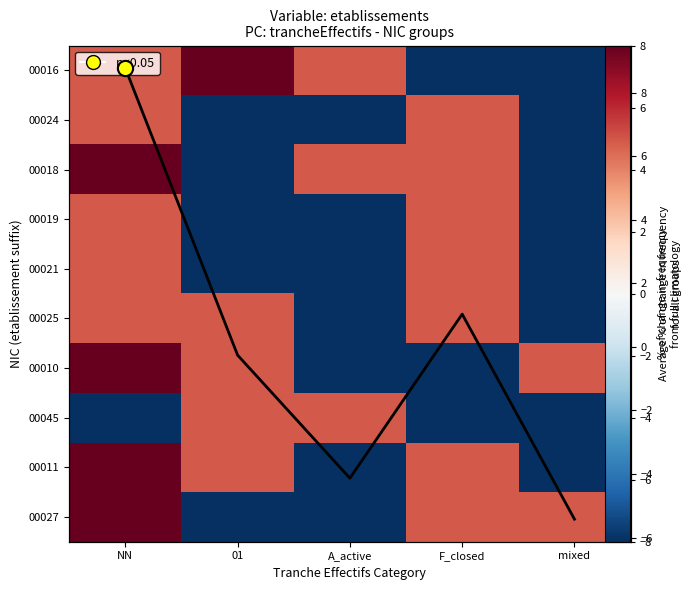

The 00025 series shows 1.7 at NN. True or false?

False